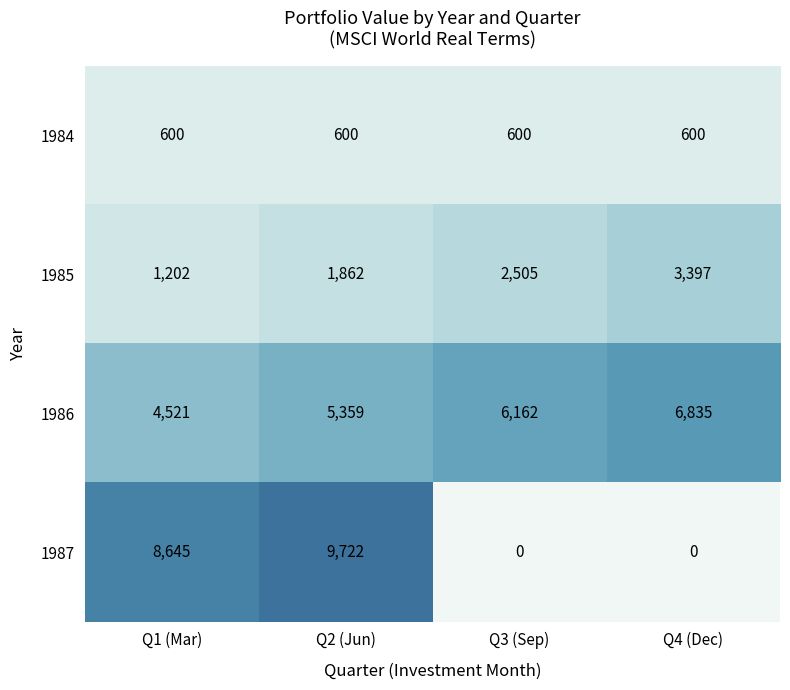

At which label does 1986 reach its peak?

Q4 (Dec)